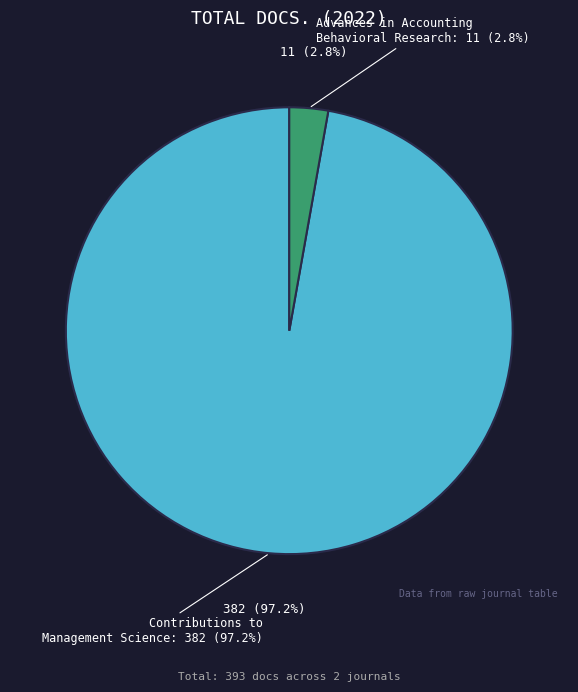

Is there any slice that represents more than half of the pie?

Yes